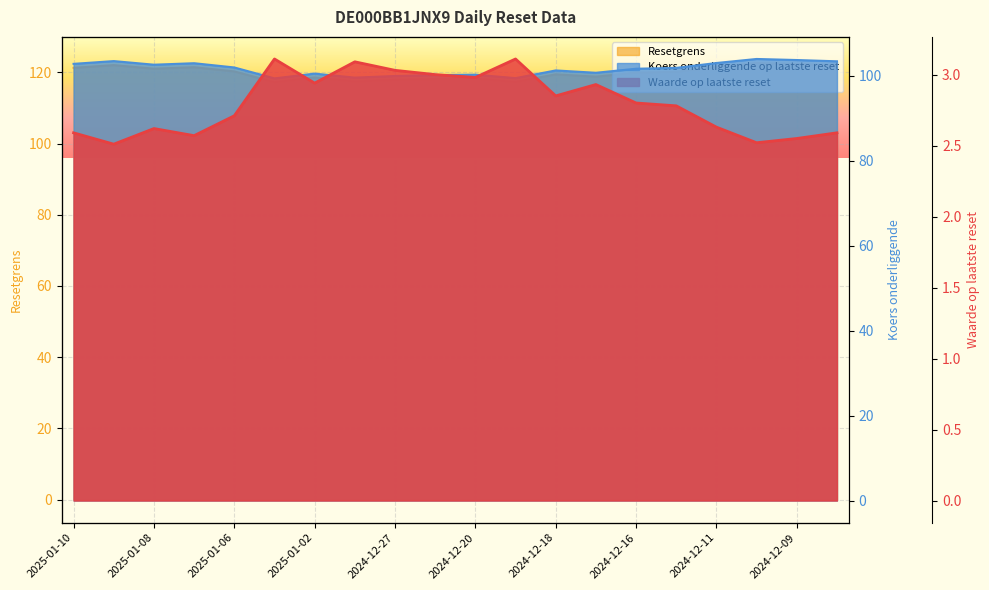

The value of Resetgrens at 2024-12-18 is 119.5. True or false?

True